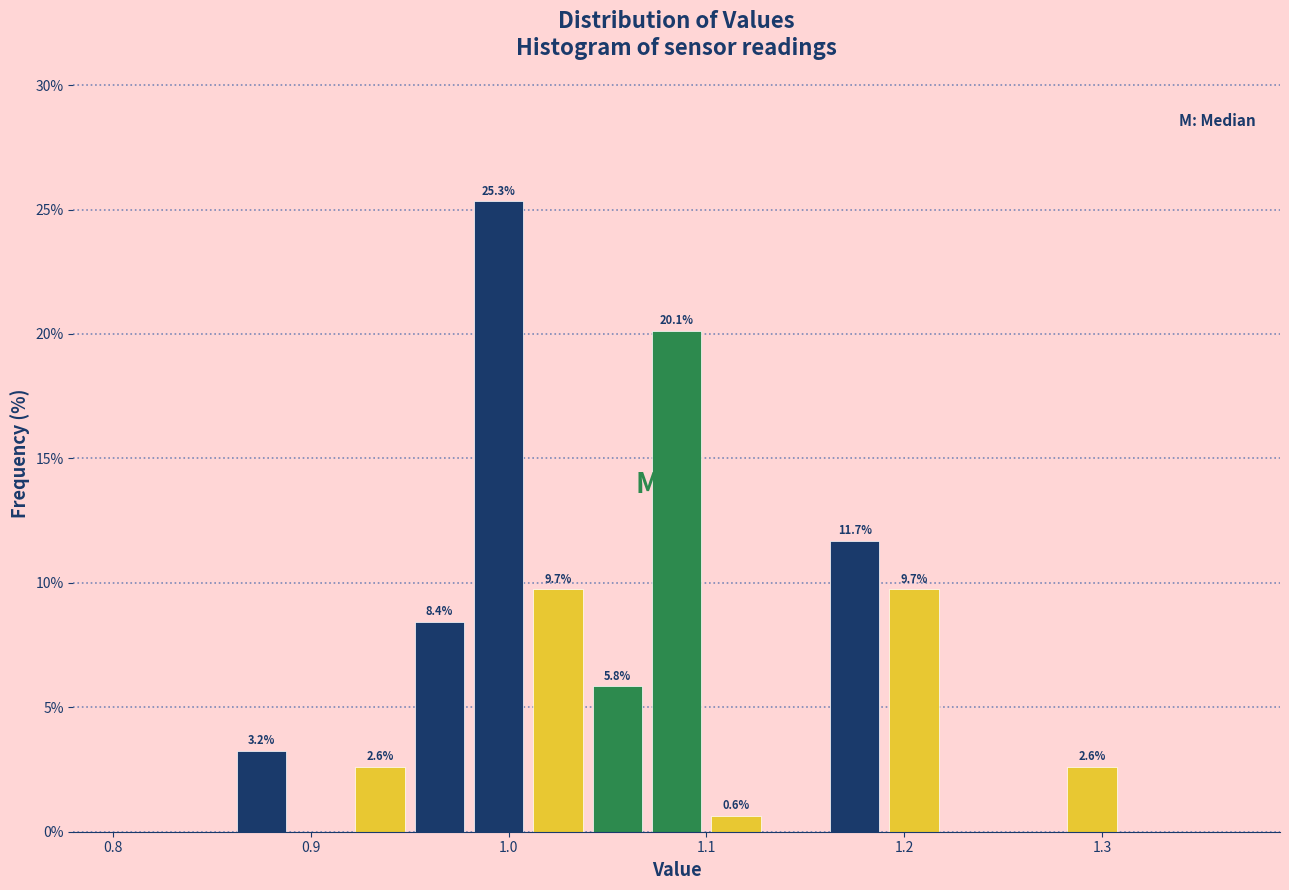

Read against the x-axis, roughly where is the centre of the tallest bar?

1.00